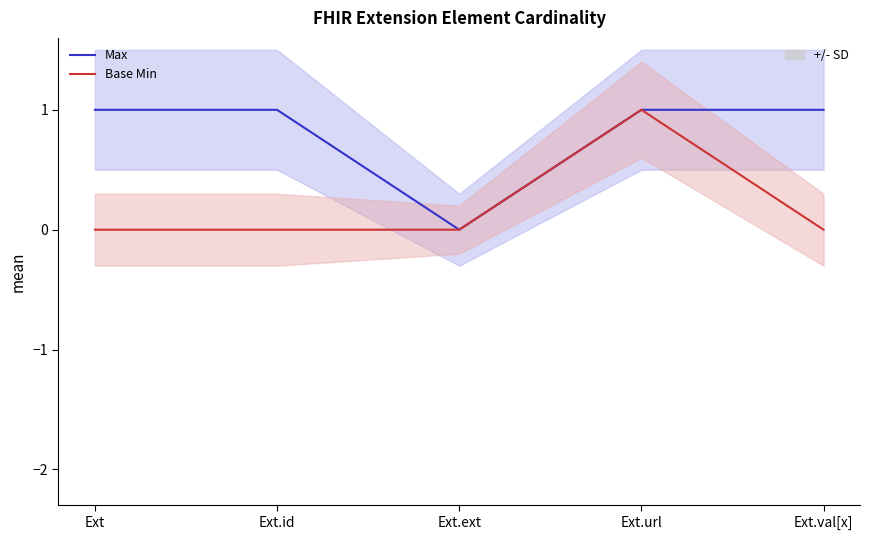

Which has a higher value, Ext.url or Ext?

Ext.url